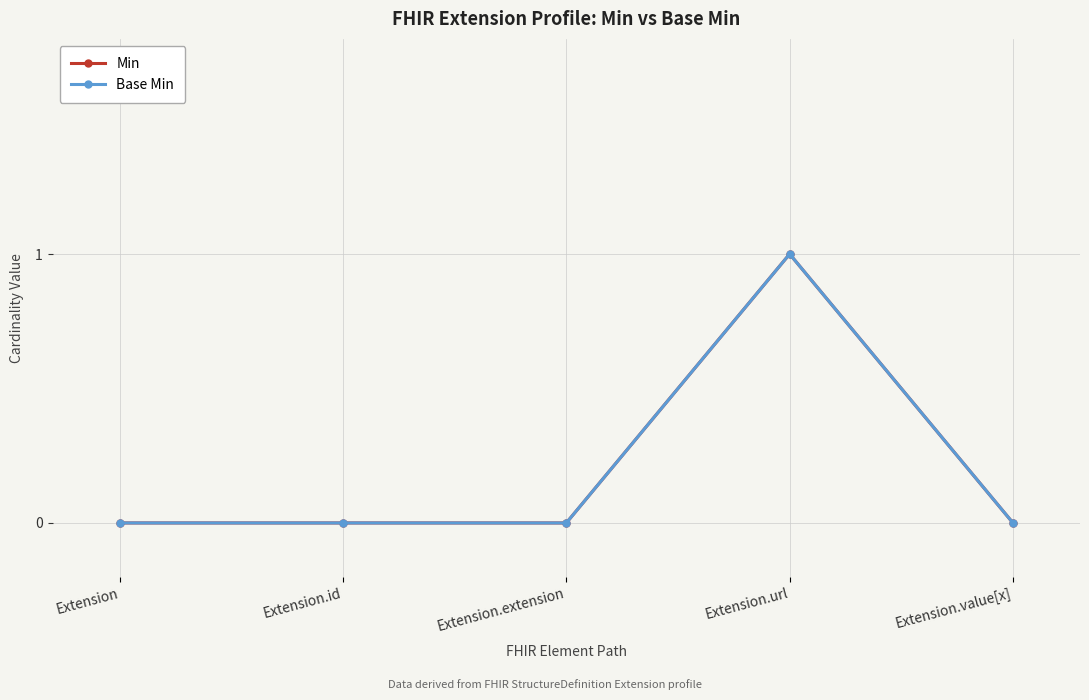

True or false: Min and Base Min intersect in this chart.

False